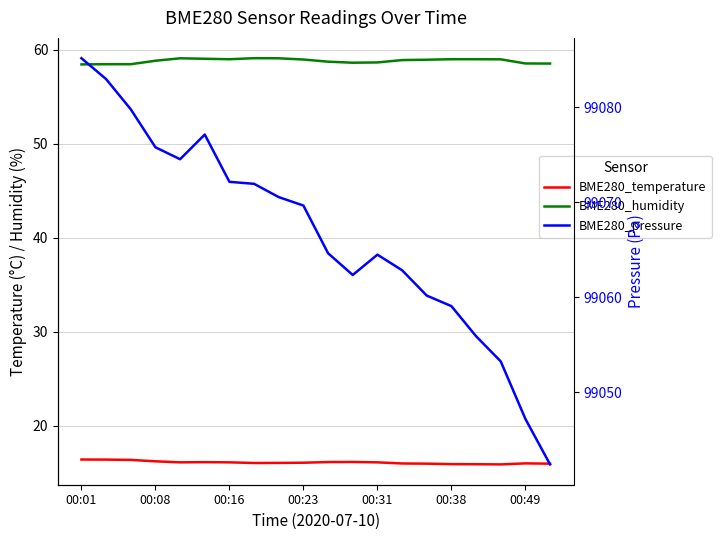

What is the difference between the maximum and minimum values in the BME280_pressure series?

42.8